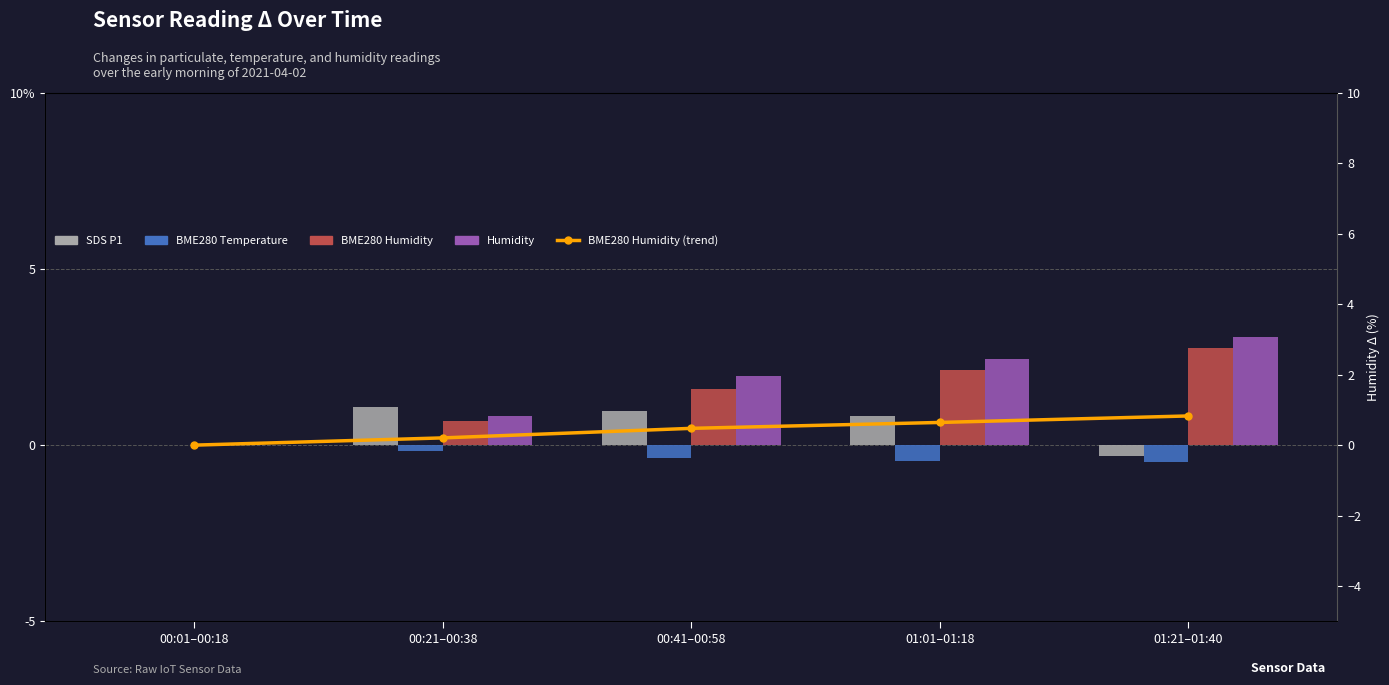

Which series has the widest spread of values?

Humidity